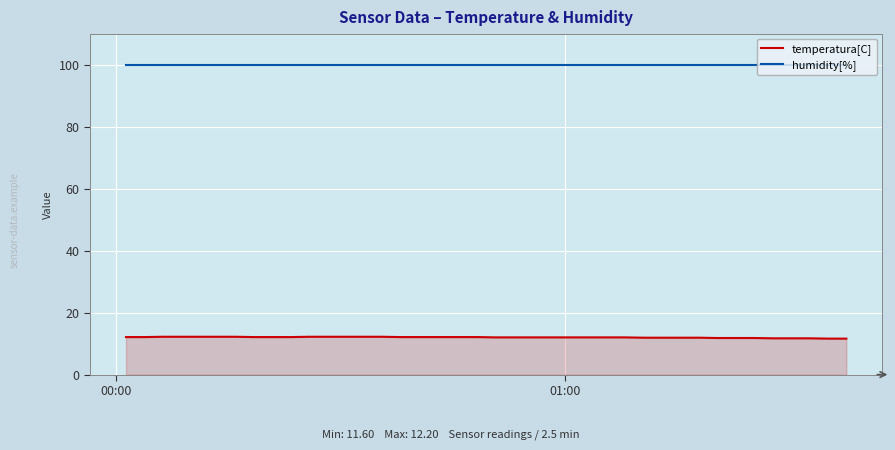

Rank the series by their average value, from lowest to highest.

temperatura[C], humidity[%]